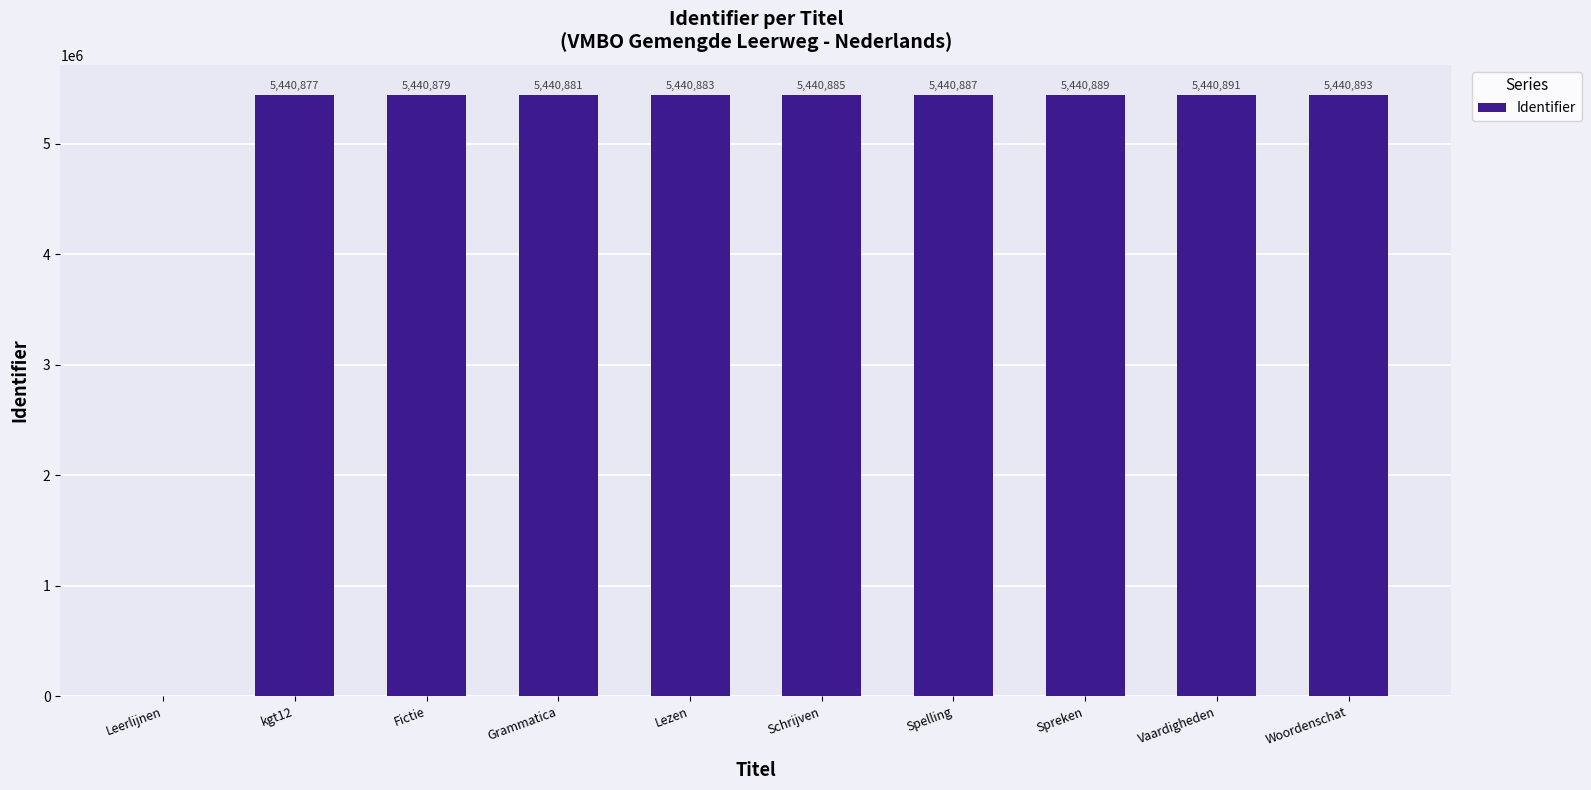

What is the sum of the values at Lezen and Spelling?

10881770